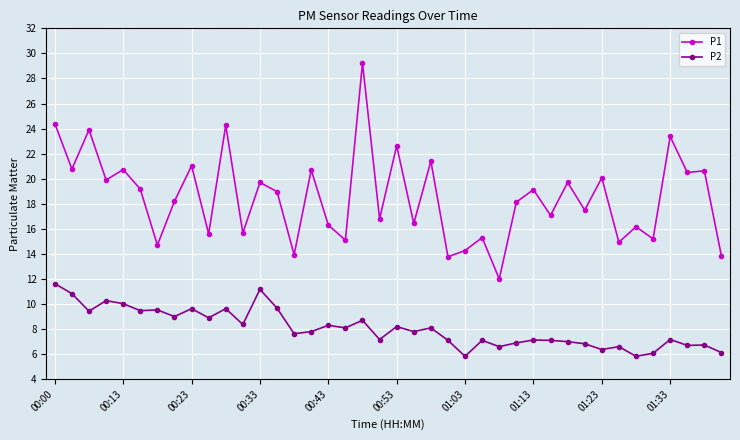

Which series has the widest spread of values?

P1